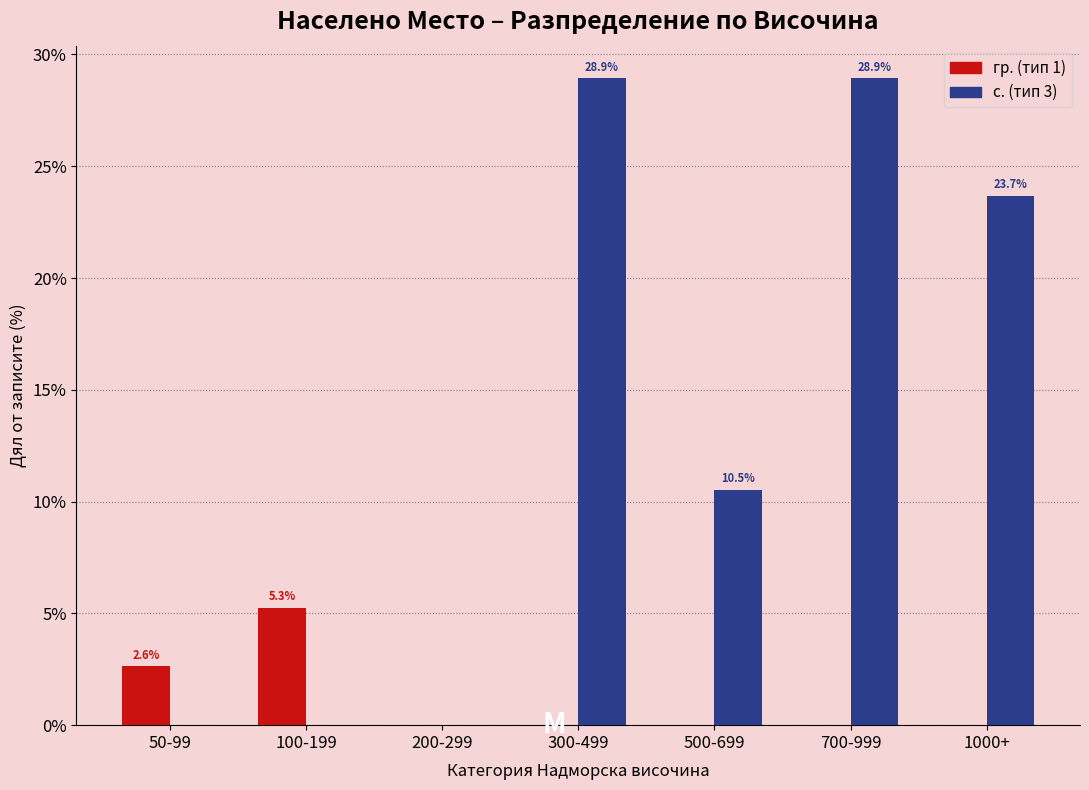

Reading left to right, transcribe all the data shown in this chart.

гр. (тип 1): 50-99=2.6	100-199=5.3	200-299=0.0	300-499=0.0	500-699=0.0	700-999=0.0	1000+=0.0
с. (тип 3): 50-99=0.0	100-199=0.0	200-299=0.0	300-499=28.9	500-699=10.5	700-999=28.9	1000+=23.7